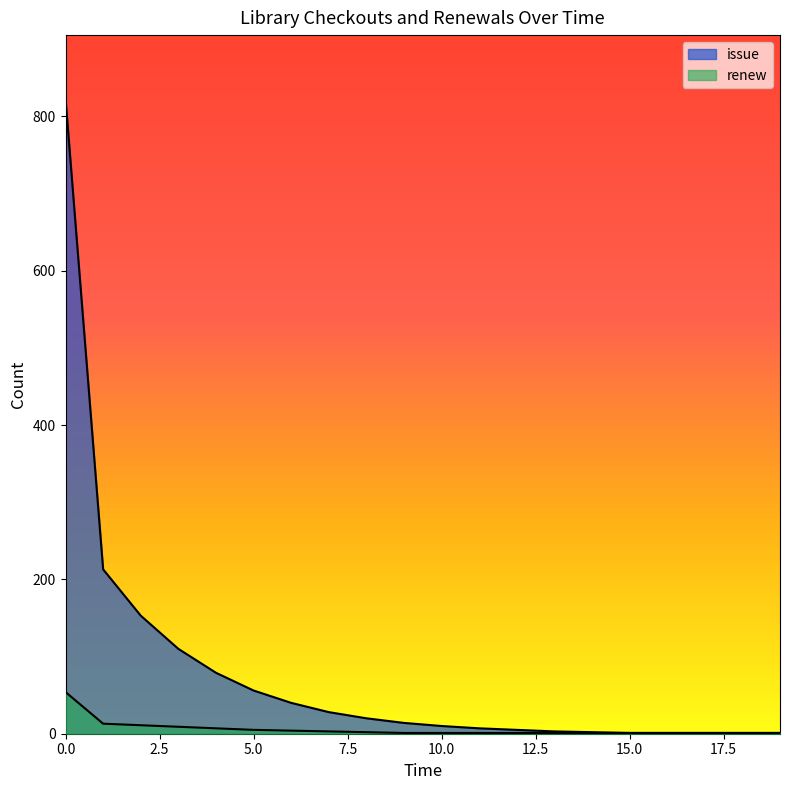

True or false: the data has more than 1 interior local peaks.

False